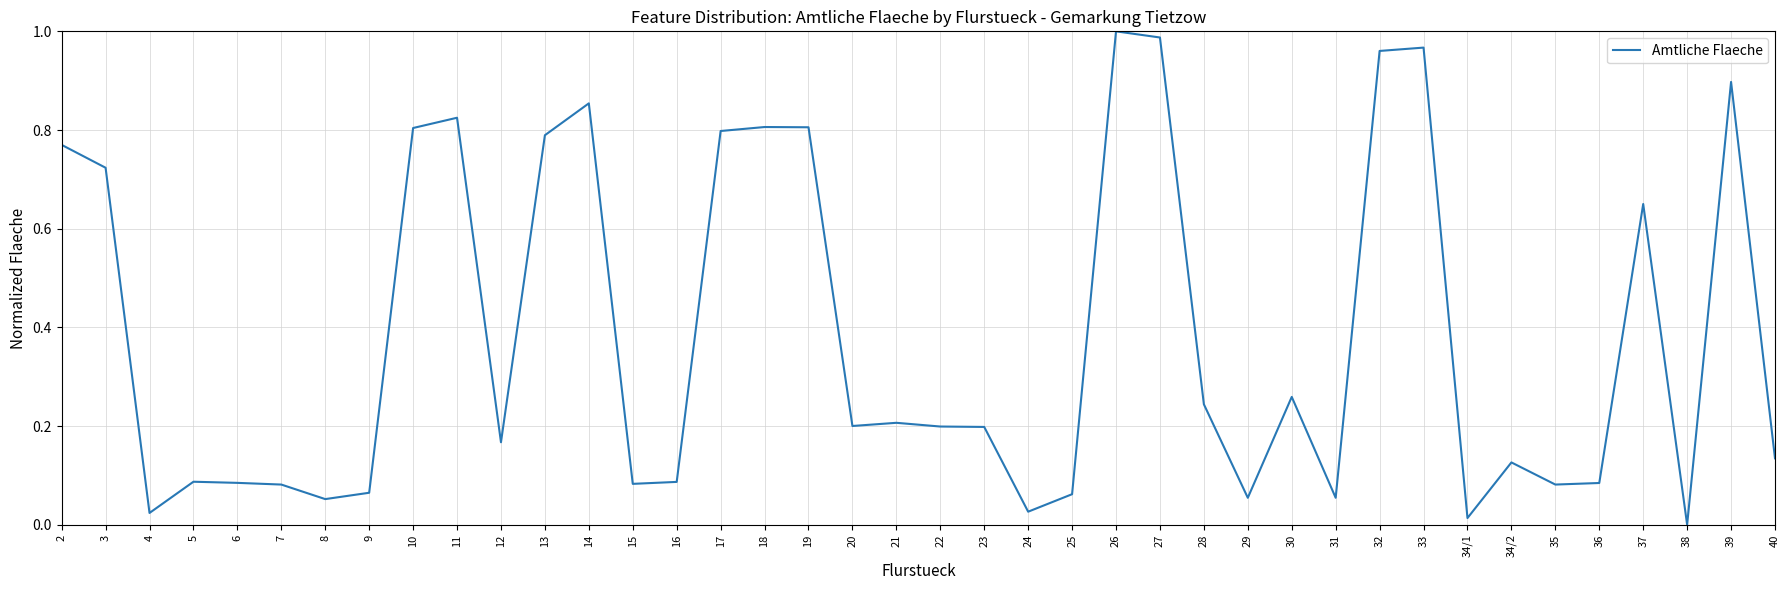

What is the average value?

0.4